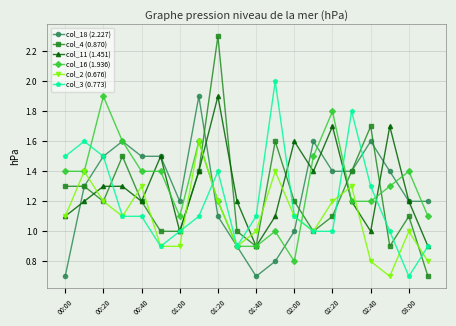

What is the difference between the maximum and minimum values in the col_3 (0.773) series?

1.3